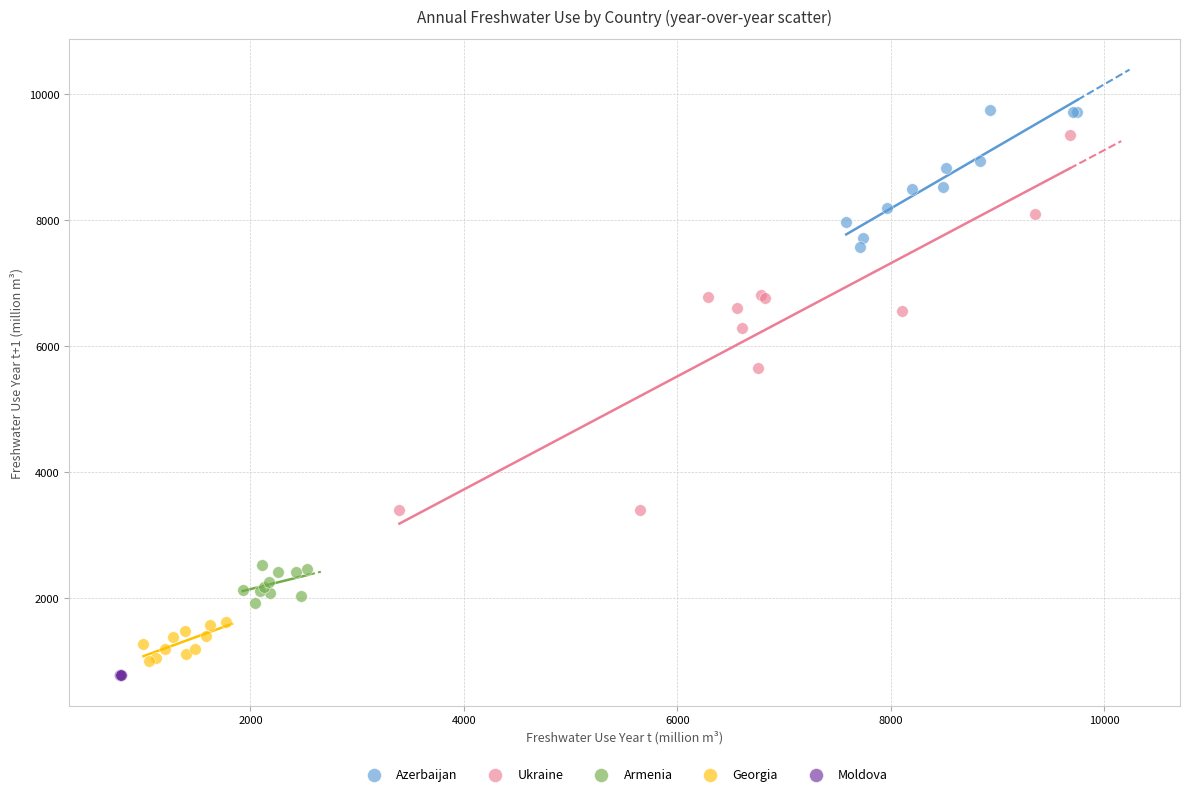

What are all the series names shown in the legend?

Azerbaijan, Ukraine, Armenia, Georgia, Moldova